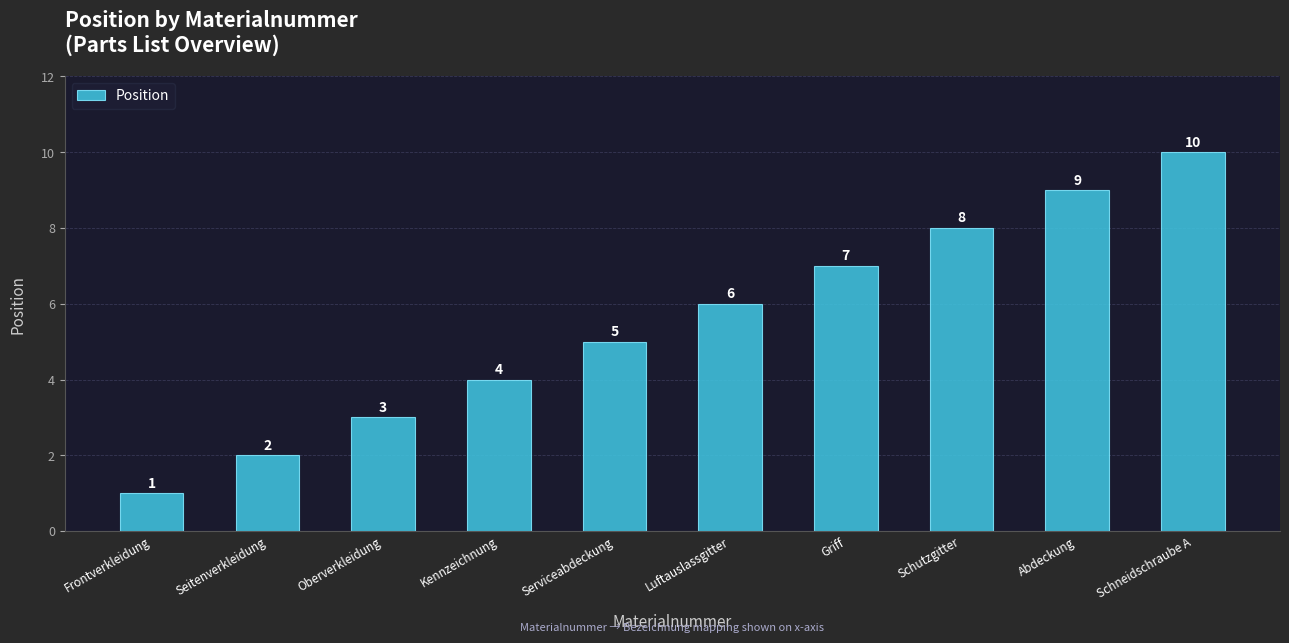

What is the smallest value displayed?

1